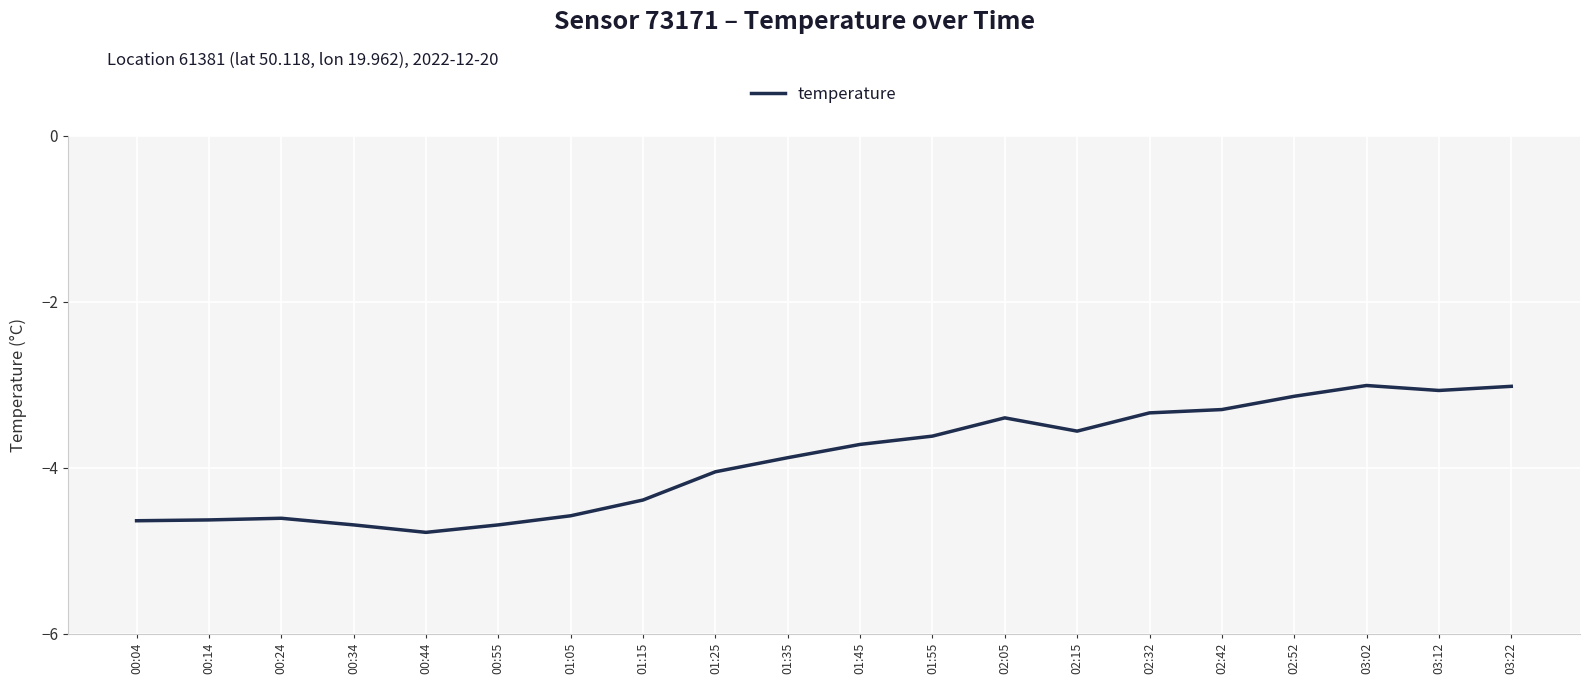

What is the maximum value shown in the chart?

-3.0